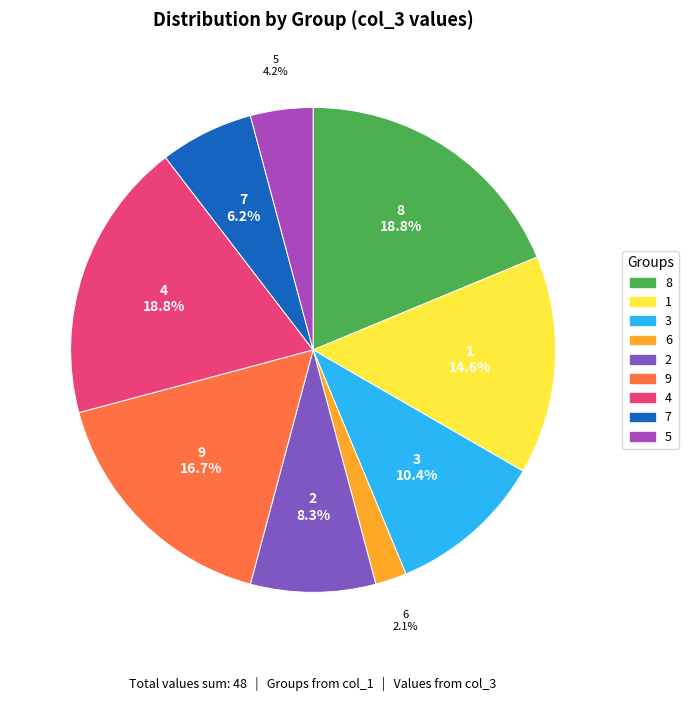

Approximately how many times larger is the value at 2 compared to 8?

0.4